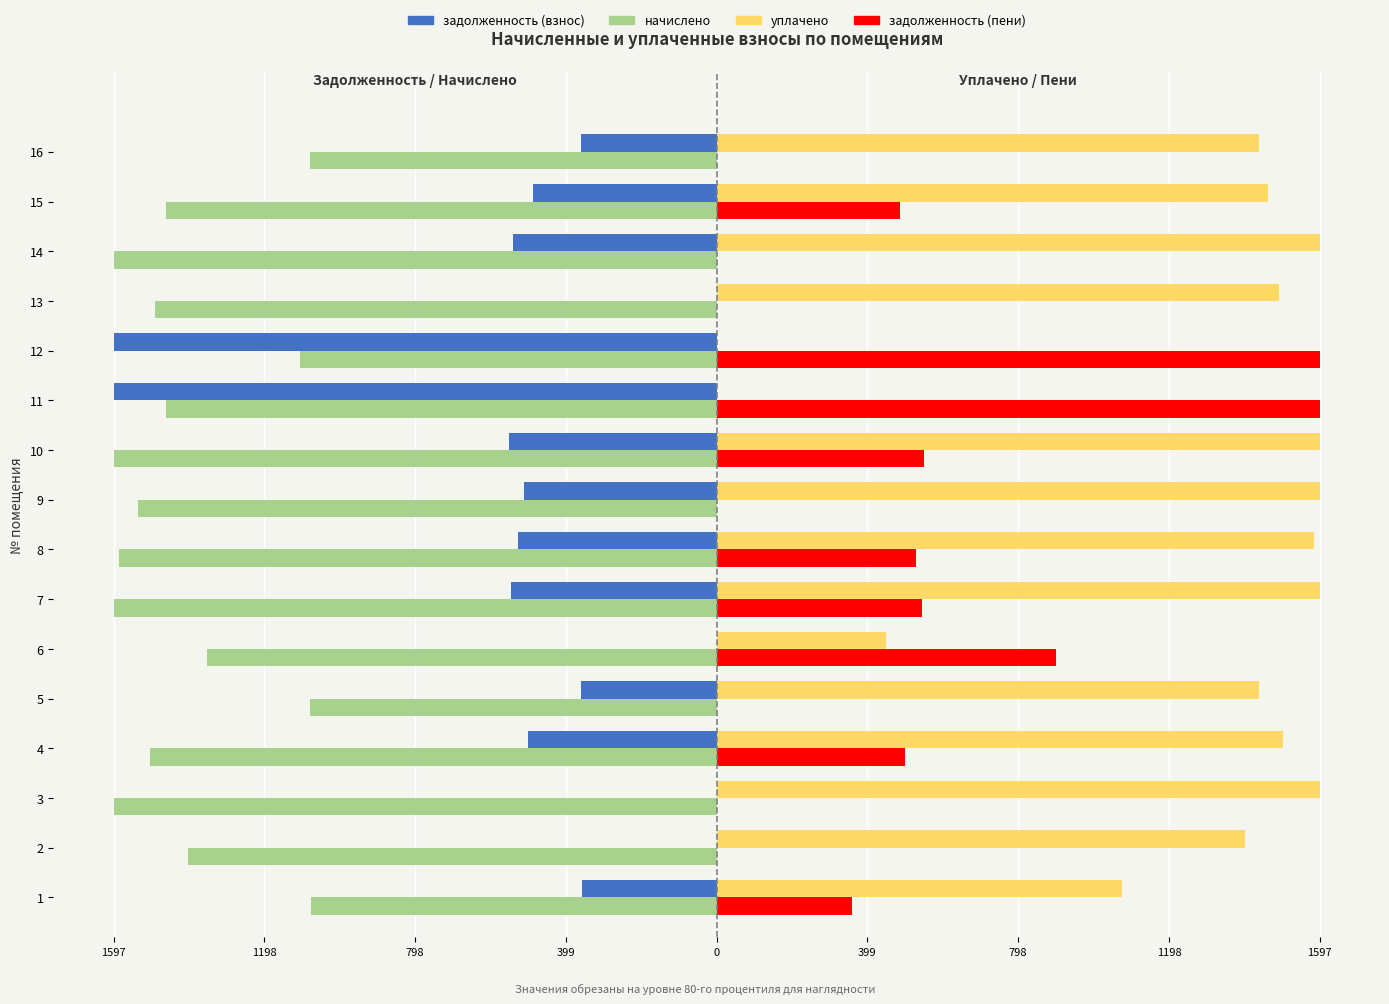

Which series has the largest range (max minus min)?

задолженность (взнос)